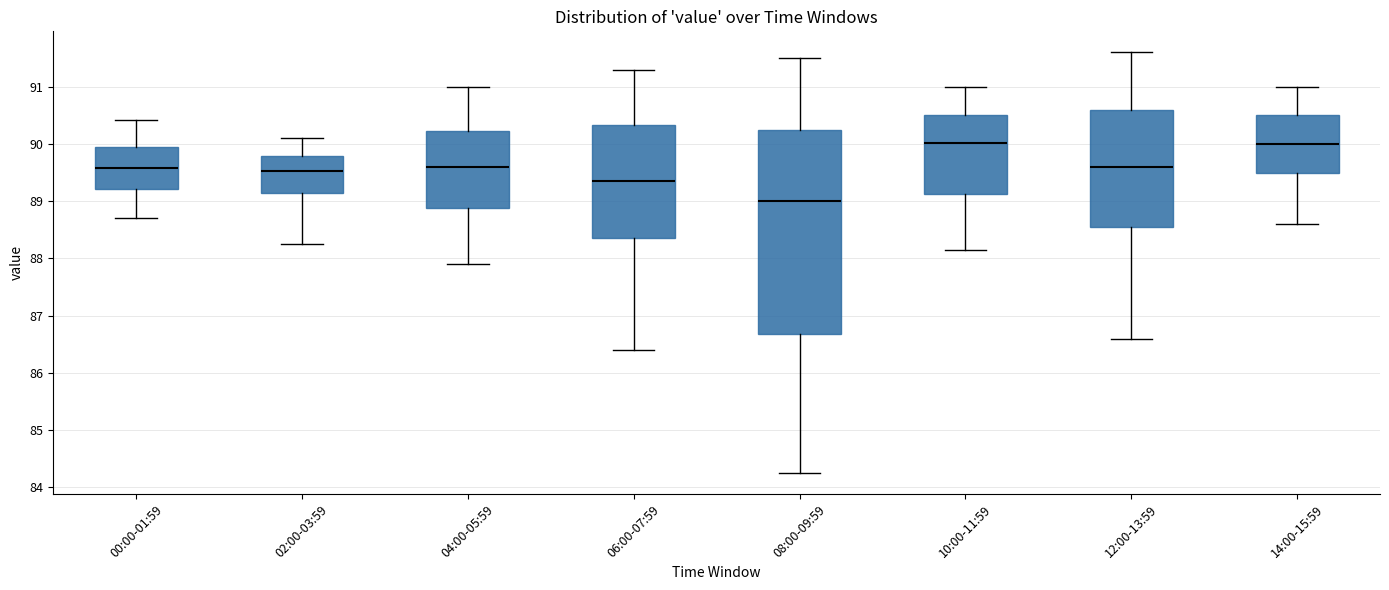

Which box has the lowest median line?

08:00-09:59